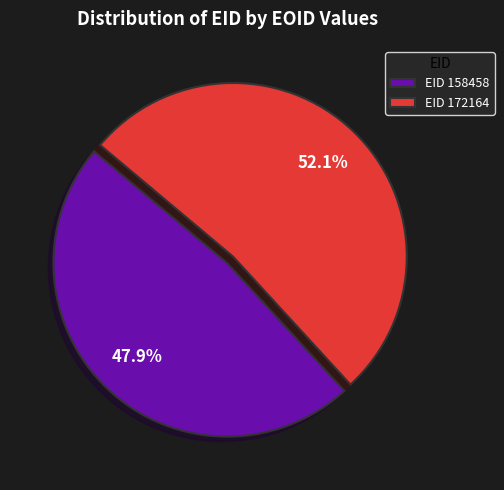

How many segments does this pie chart have?

2